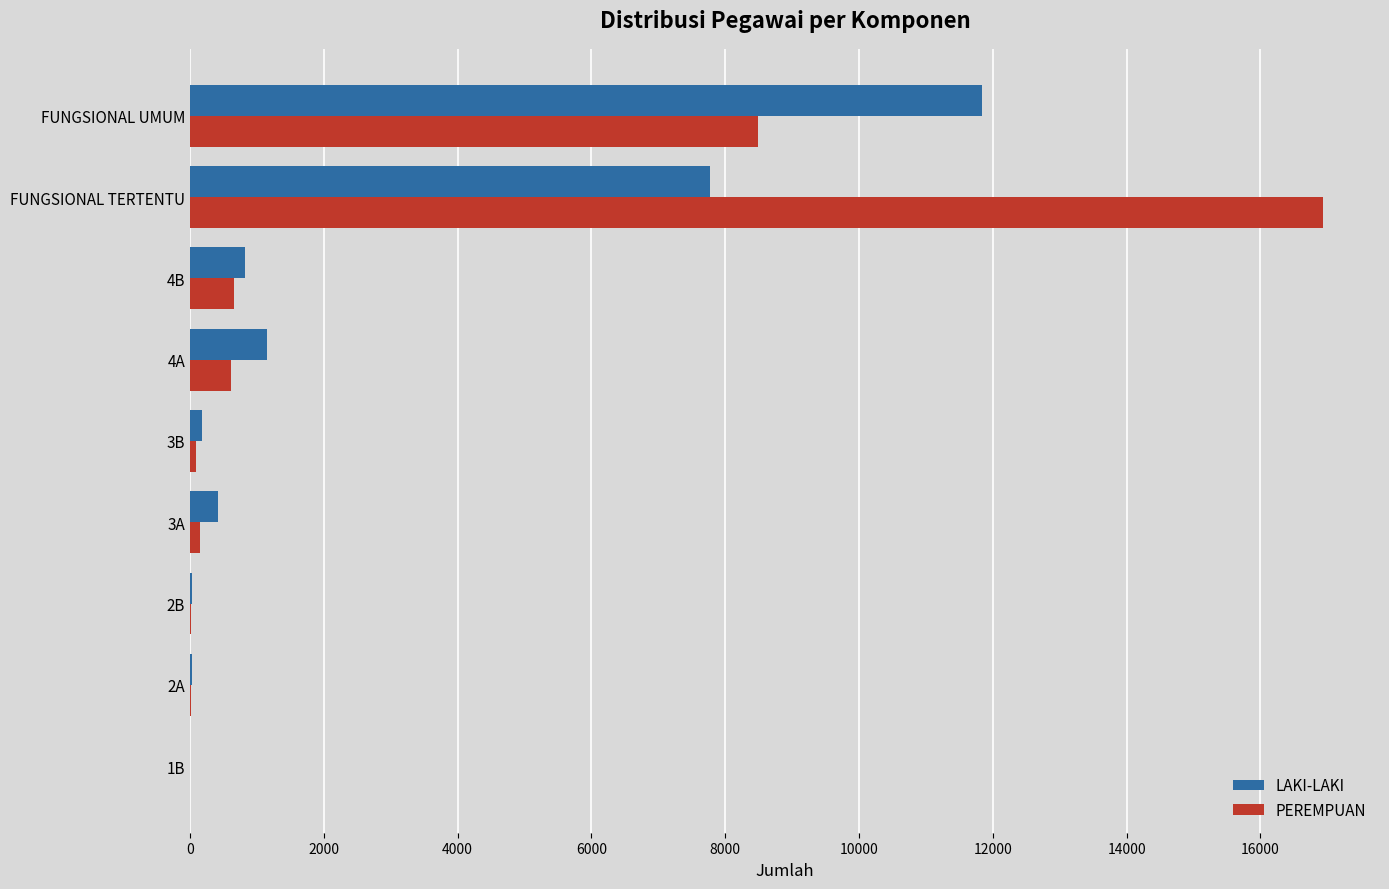

The value of PEREMPUAN at 4B is 662. True or false?

True